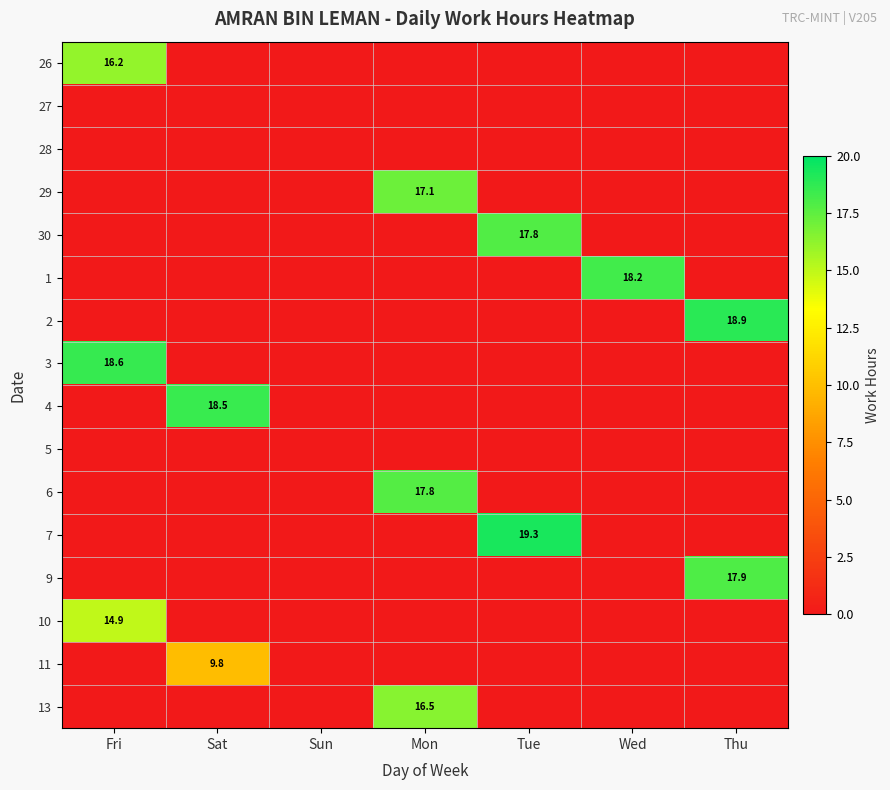

At which category is the sum across all series the highest?

Mon